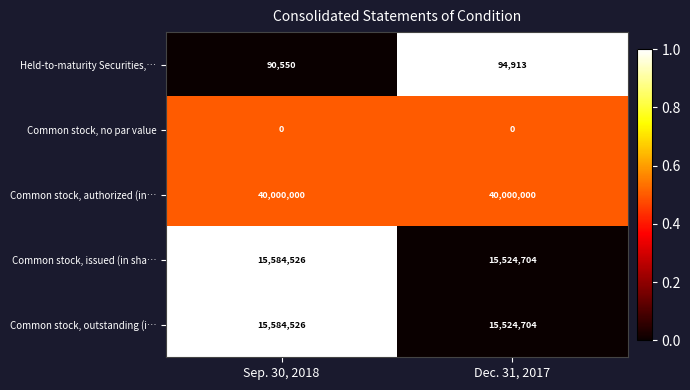

True or false: Held-to-maturity Securities,… has a value of 48900 at Sep. 30, 2018.

False